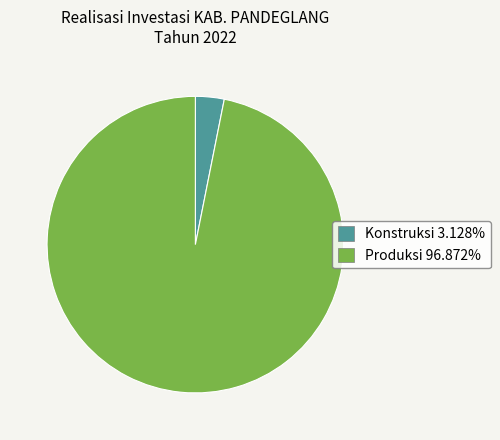

Which category has the smallest portion of the pie?

Konstruksi